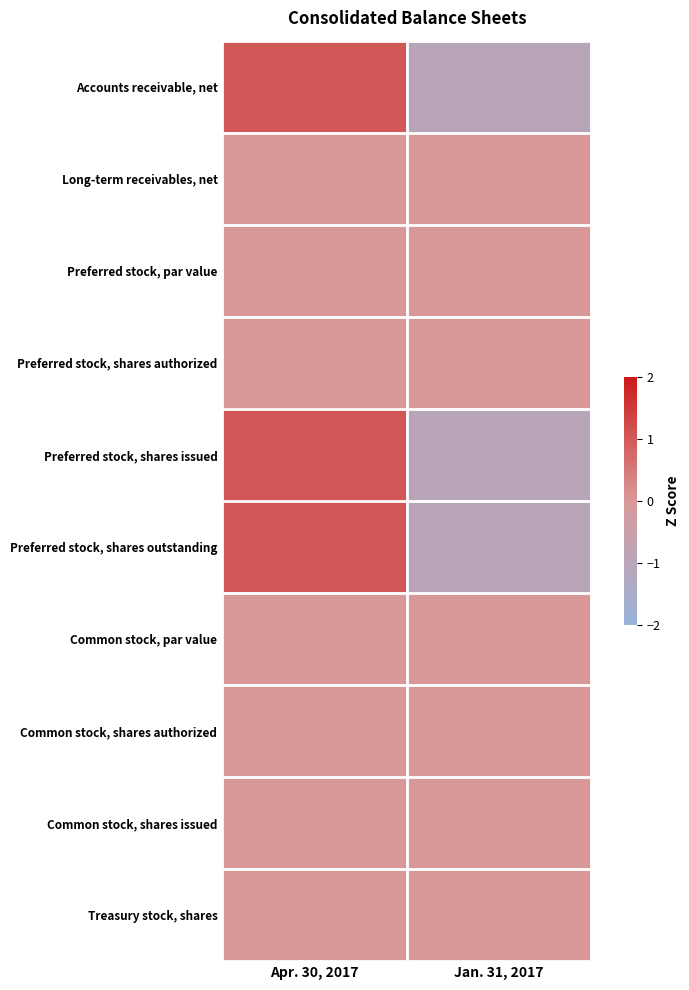

What is the total value across all series at Apr. 30, 2017?

3